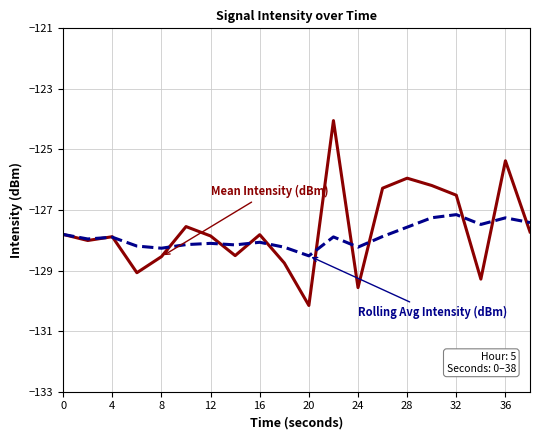

What is the minimum value shown in the chart?

-130.2